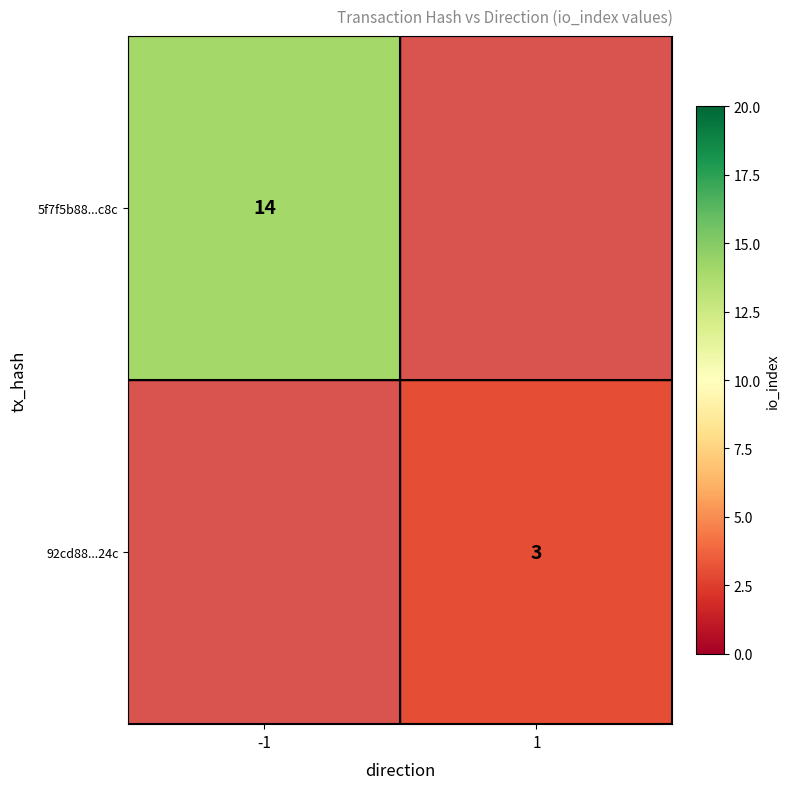

Is it true that 92cd88...24c equals 3 at 1?

True